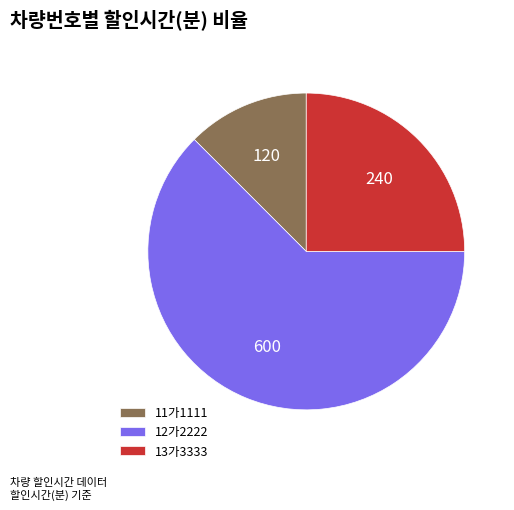

Do 11가1111 and 12가2222 together represent more than half of the pie?

Yes